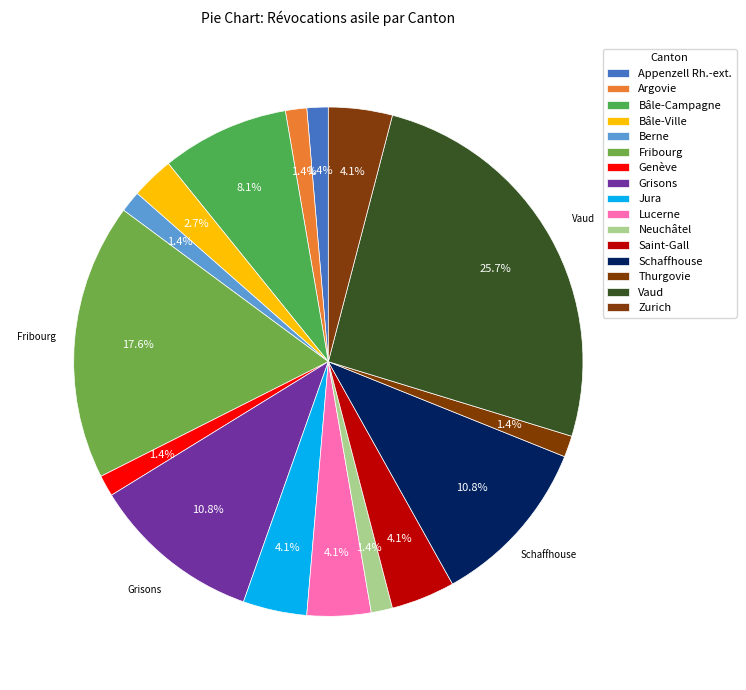

Is it true that Genève is 11% of the pie?

False